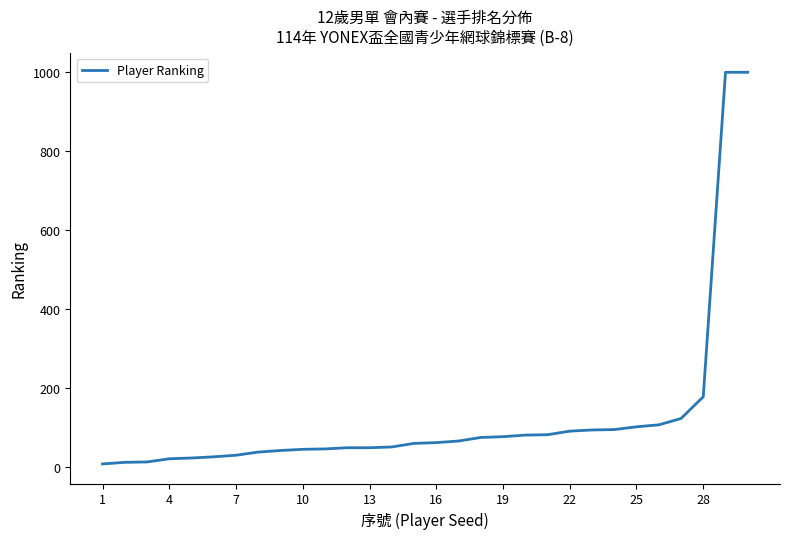

How many lines are shown in the chart?

1